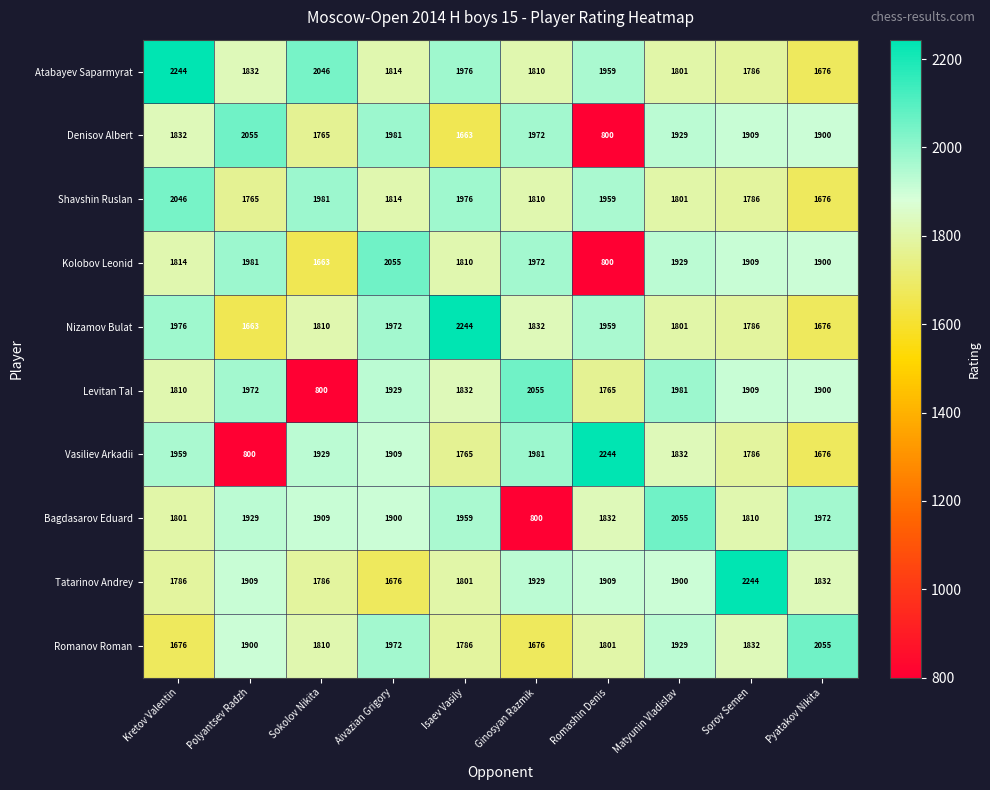

What is the maximum value for Tatarinov Andrey?

2244